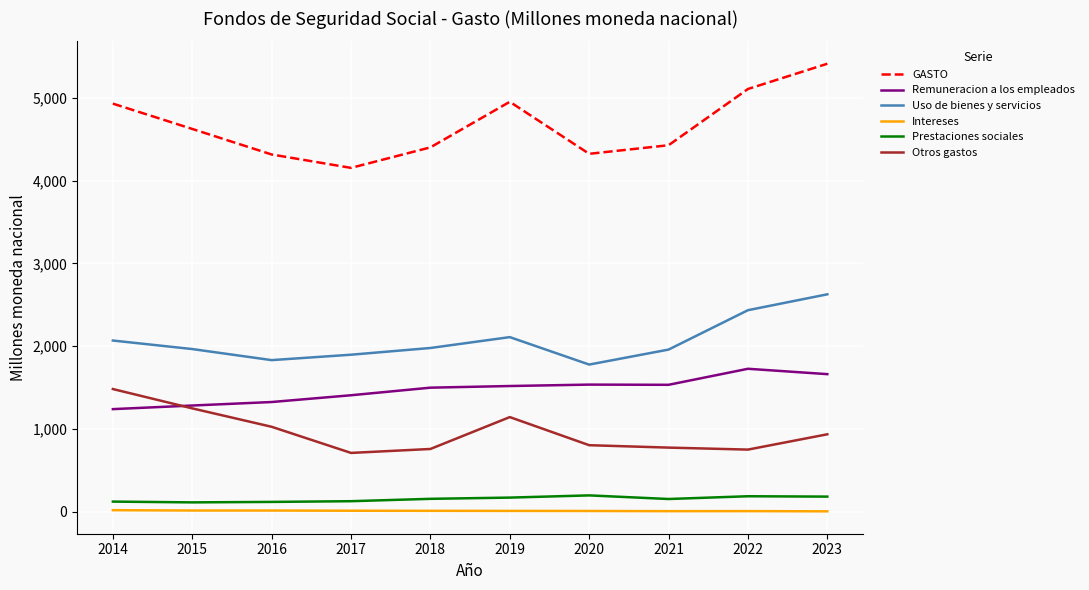

How many values in the Remuneracion a los empleados series exceed 1518?

5